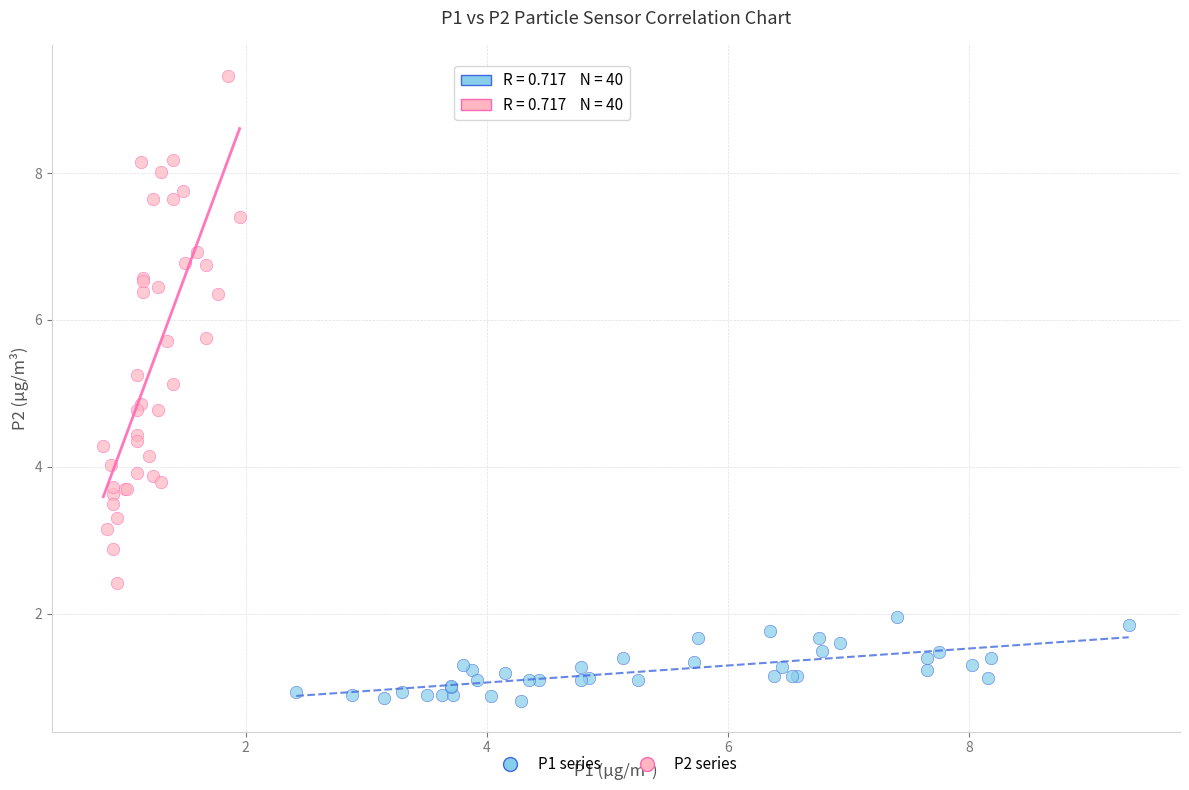

Which series contains the lowest Y value?

P1 series